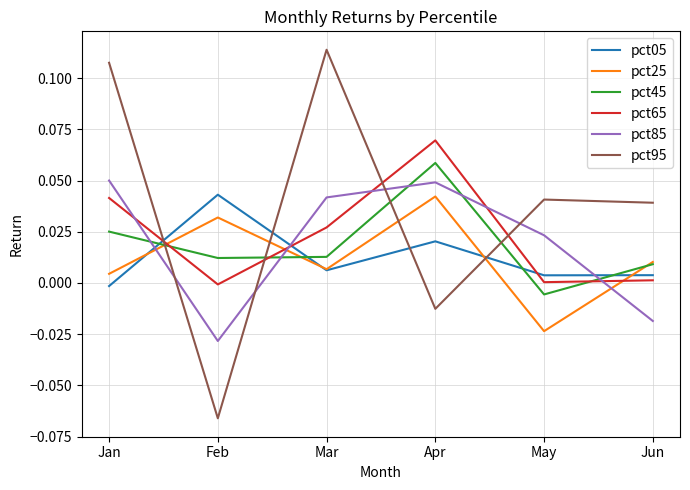

Which series changed the most between May and Jun?

pct85